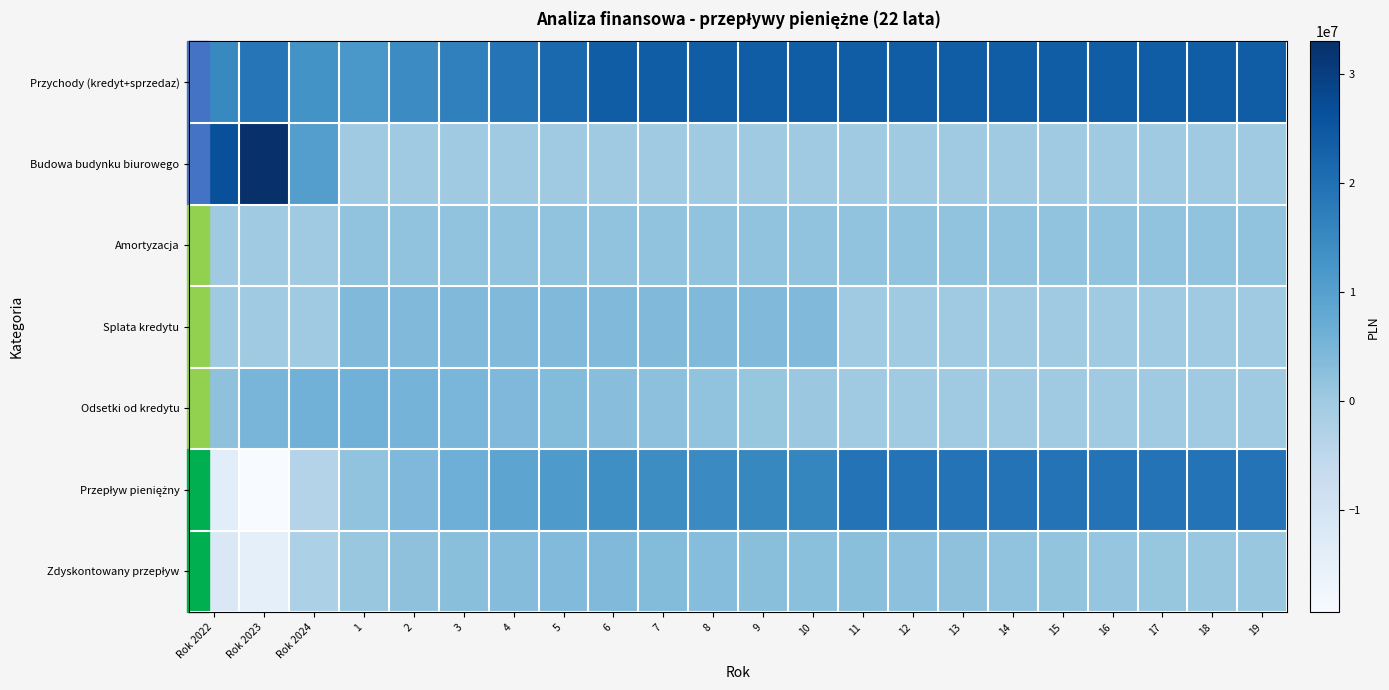

Which series has the largest total across all categories?

Przychody (kredyt+sprzedaz)